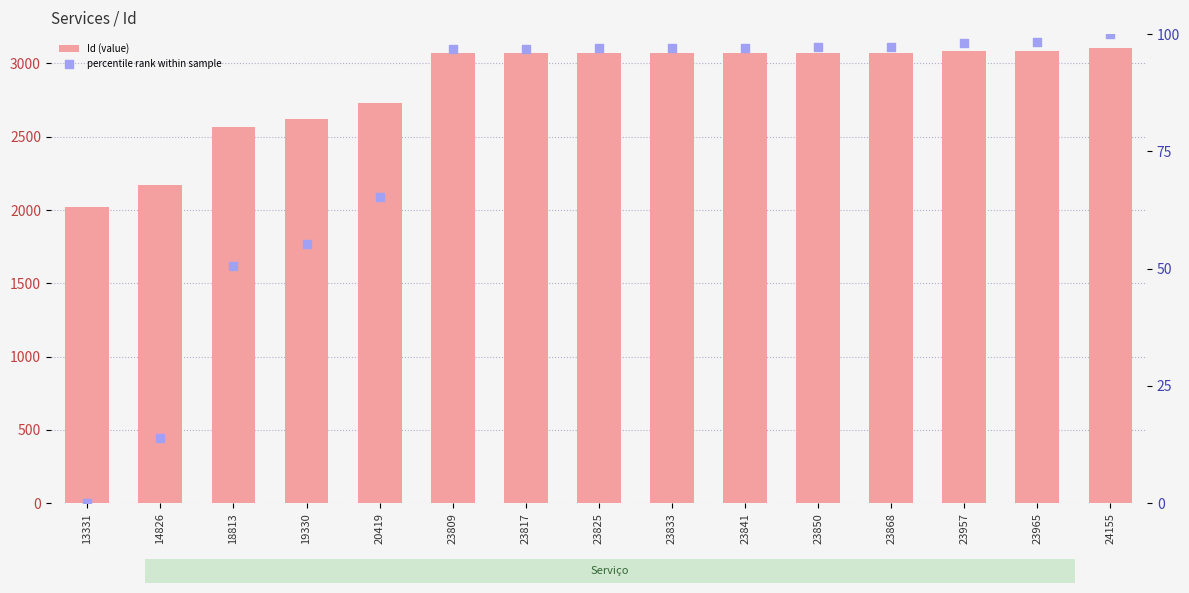

Which series has the largest total across all categories?

Id (value)